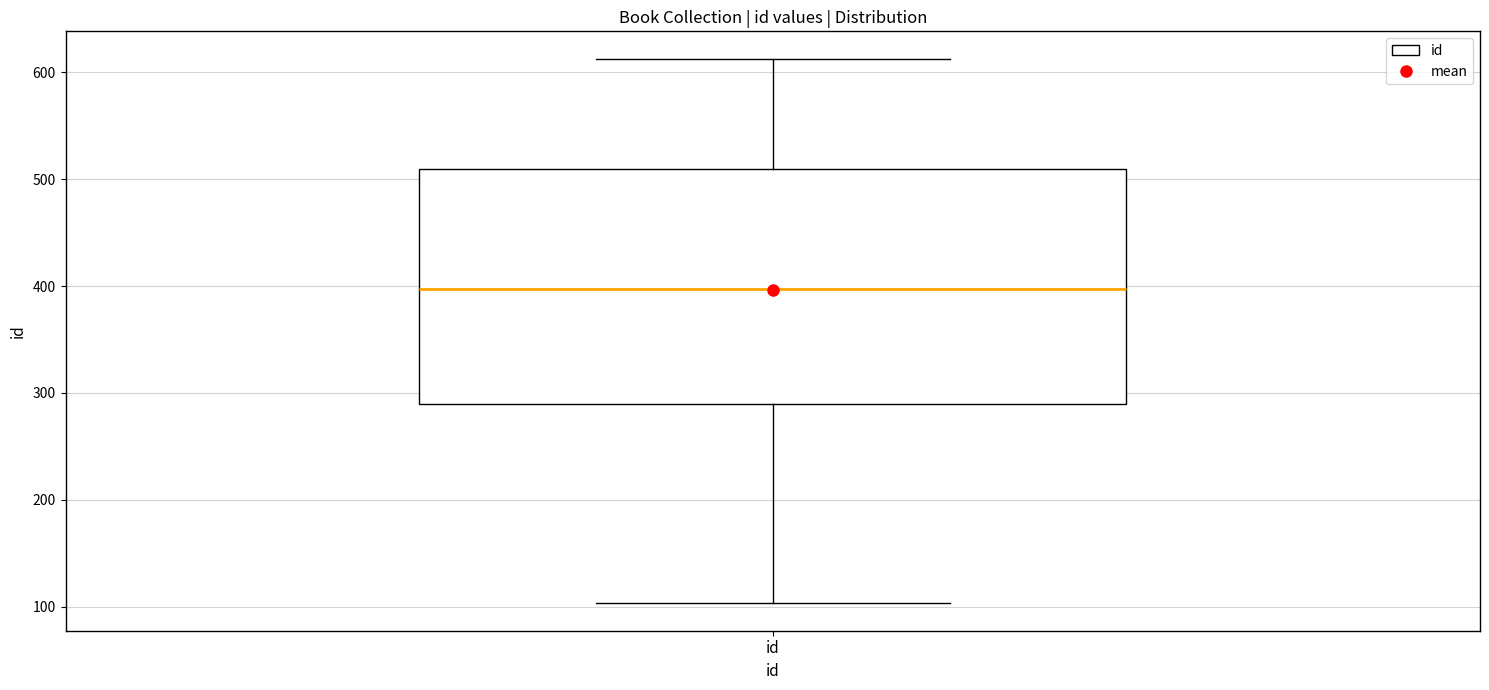

Read this box plot against the y-axis: the position of the median line, the range covered by the box, and the ends of both whiskers. The values are not printed on the chart, so give them approximately, as read against the axis.

median 400, box 290 to 510, whiskers 100 to 610